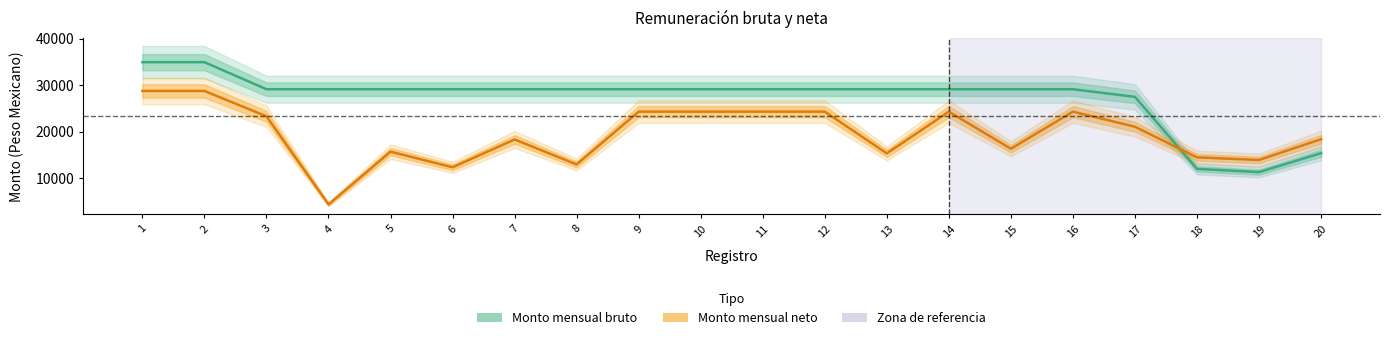

What is the maximum value shown in the chart?

34979.0